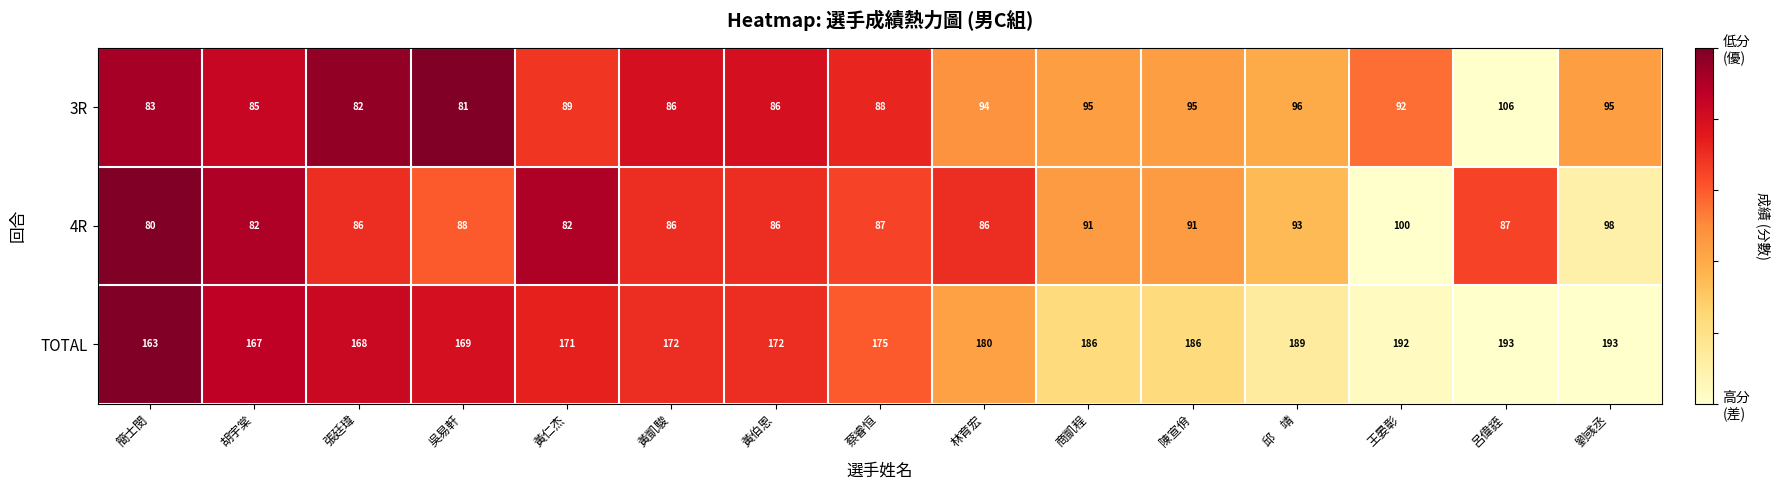

What is the difference between the second highest and minimum values in the 3R series?

15